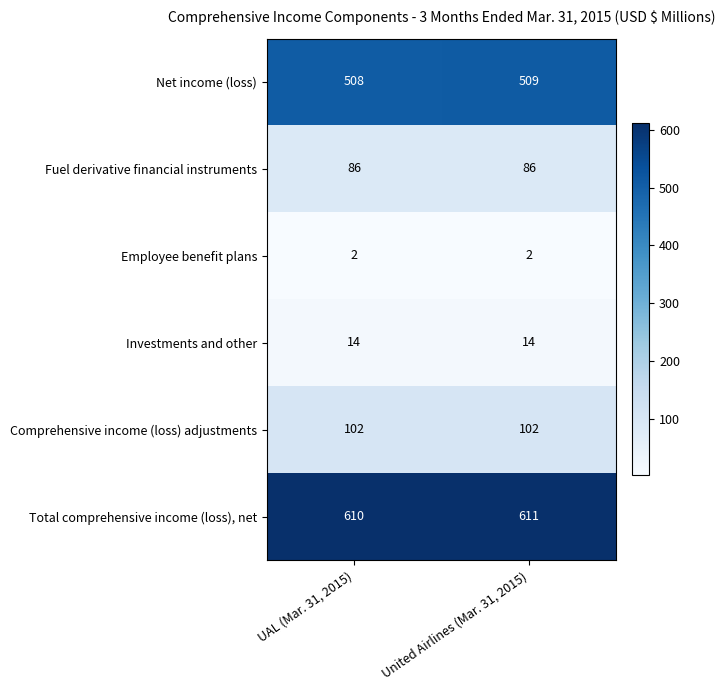

At which label is Net income (loss) closest to 508?

UAL (Mar. 31, 2015)